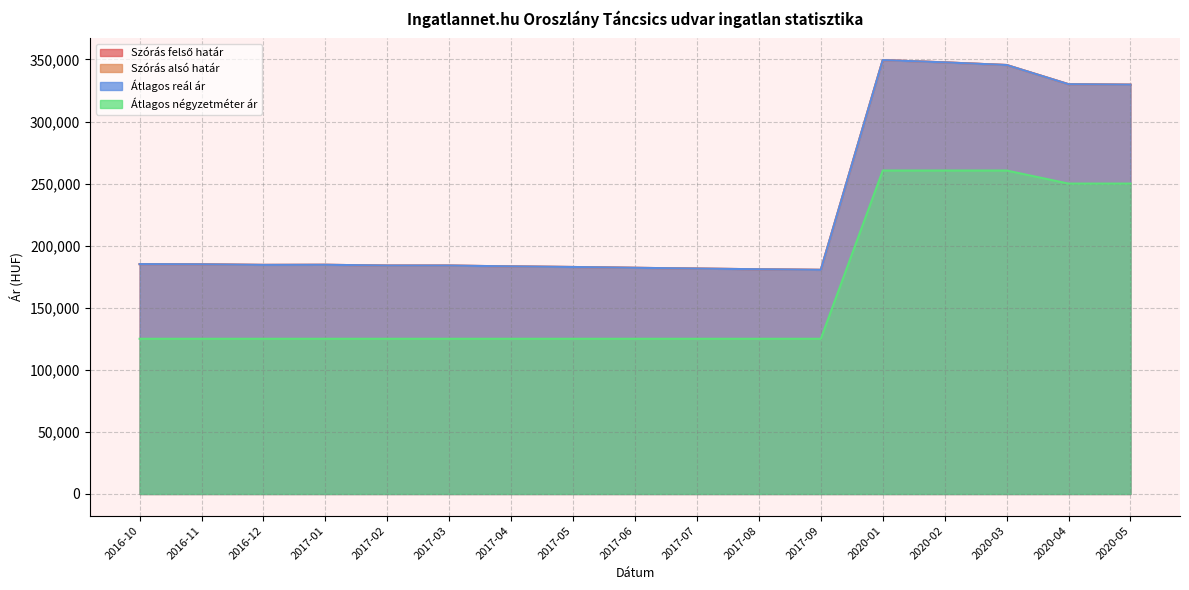

Reading left to right, what are all the values shown in this chart?

Szórás felső határ: 2016-10=185138	2016-11=184957	2016-12=184508	2017-01=184598	2017-02=183971	2017-03=183971	2017-04=183305	2017-05=182820	2017-06=182162	2017-07=181552	2017-08=180989	2017-09=180516	2020-01=349478	2020-02=347635	2020-03=345510	2020-04=330037	2020-05=329679
Szórás alsó határ: 2016-10=185138	2016-11=184957	2016-12=184508	2017-01=184598	2017-02=183971	2017-03=183971	2017-04=183305	2017-05=182820	2017-06=182162	2017-07=181552	2017-08=180989	2017-09=180516	2020-01=349478	2020-02=347635	2020-03=345510	2020-04=330037	2020-05=329679
Átlagos reál ár: 2016-10=185138	2016-11=184957	2016-12=184508	2017-01=184598	2017-02=183971	2017-03=183971	2017-04=183305	2017-05=182820	2017-06=182162	2017-07=181552	2017-08=180989	2017-09=180516	2020-01=349478	2020-02=347635	2020-03=345510	2020-04=330037	2020-05=329679
Átlagos négyzetméter ár: 2016-10=125000	2016-11=125000	2016-12=125000	2017-01=125000	2017-02=125000	2017-03=125000	2017-04=125000	2017-05=125000	2017-06=125000	2017-07=125000	2017-08=125000	2017-09=125000	2020-01=260526	2020-02=260526	2020-03=260526	2020-04=250000	2020-05=250000